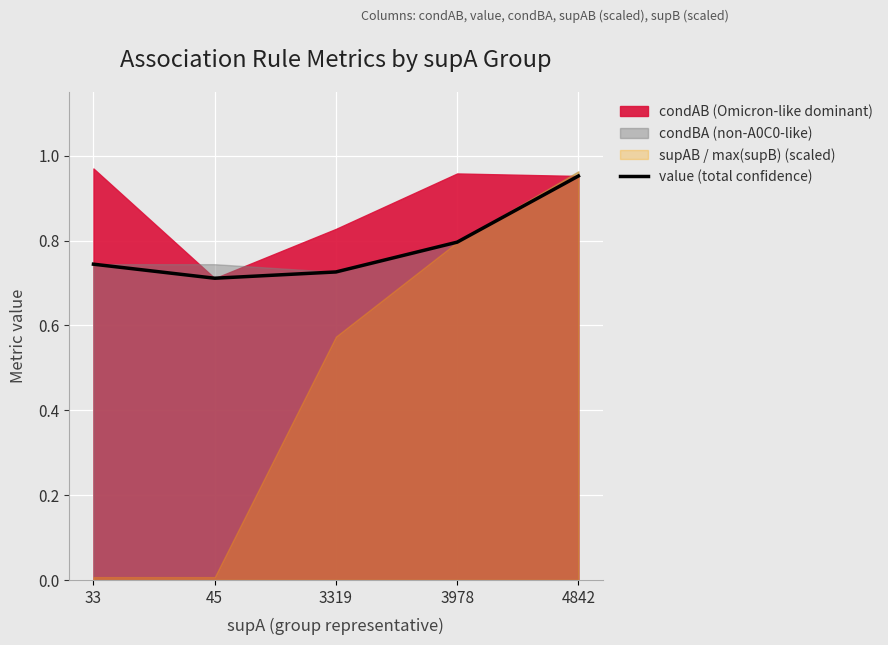

Is it true that the value at 3978 is 1.3?

False